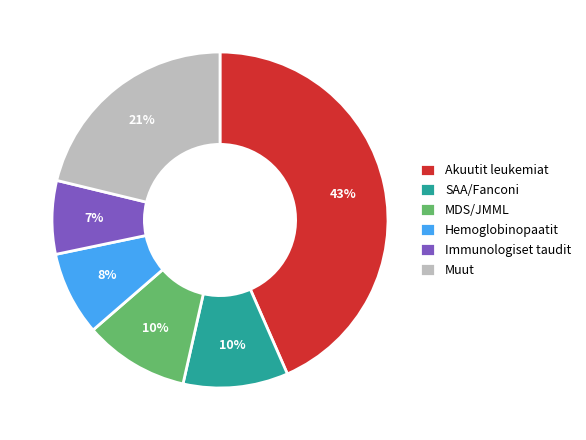

Count the number of slices in the pie.

6